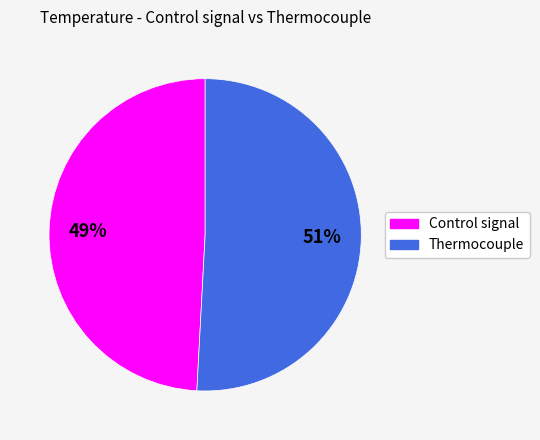

Is the sum of Thermocouple and Control signal greater than half?

Yes